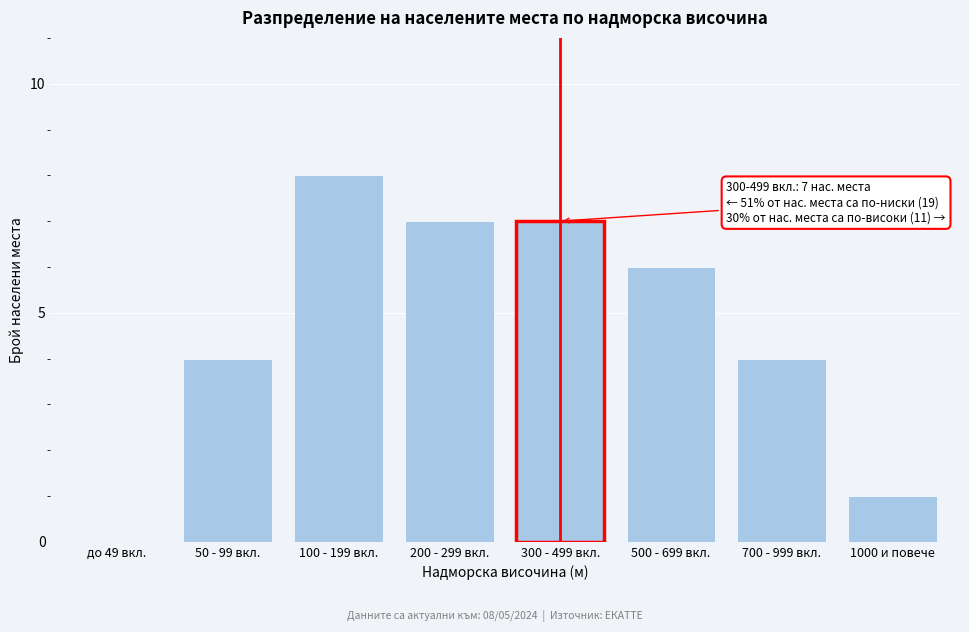

Reading left to right, what are all the values shown in this chart?

до 49 вкл.=0	50 - 99 вкл.=4	100 - 199 вкл.=8	200 - 299 вкл.=7	300 - 499 вкл.=7	500 - 699 вкл.=6	700 - 999 вкл.=4	1000 и повече=1